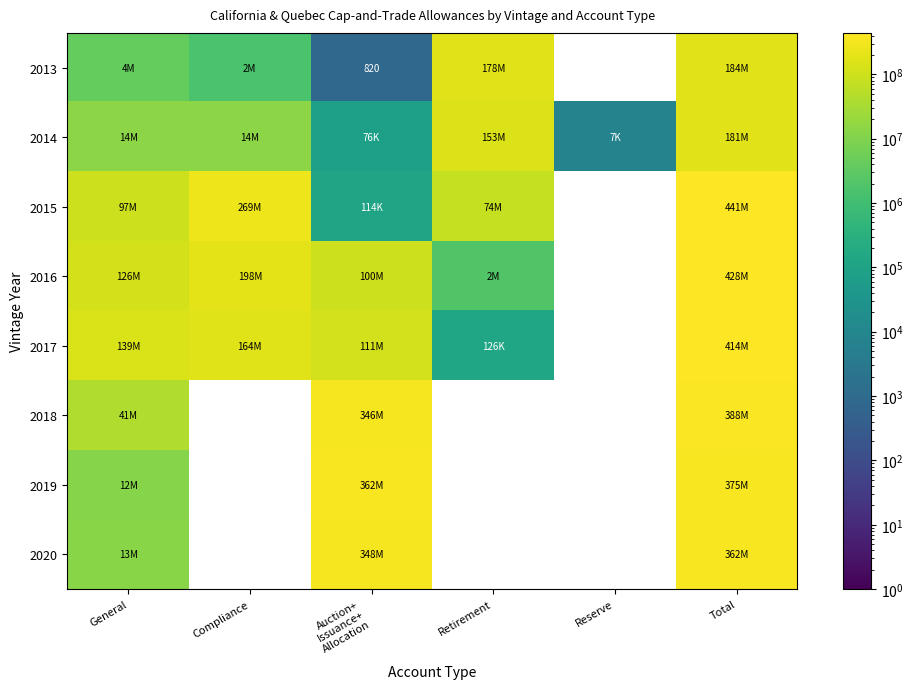

True or false: 2014 has a value of 152877241.0 at Retirement.

True